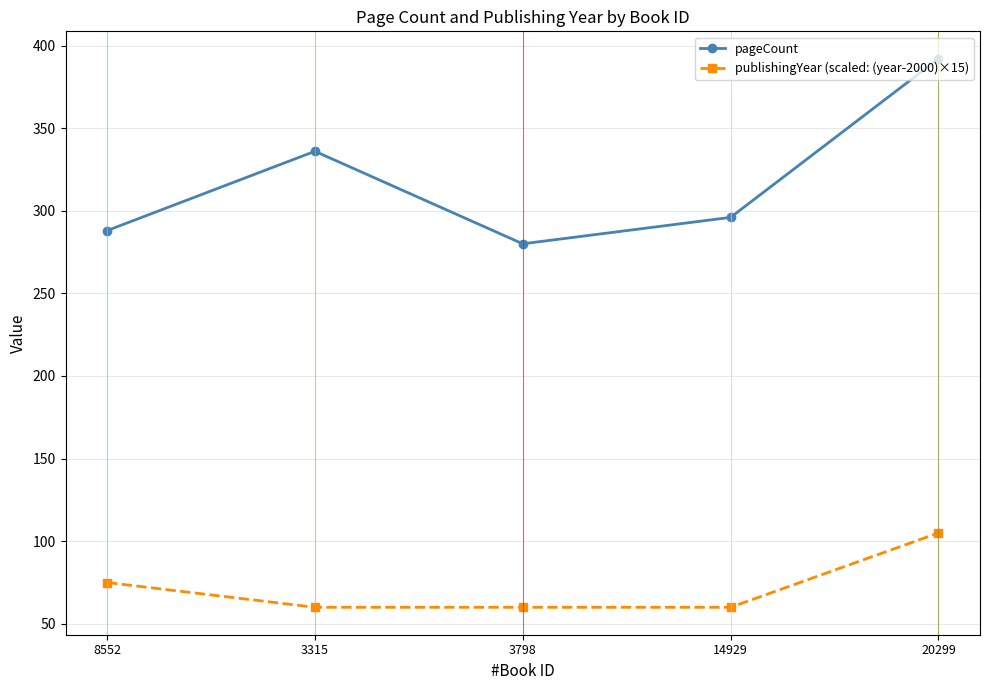

Reading left to right, extract all data points from this chart.

pageCount: 288	336	280	296	392
publishingYear (scaled: (year-2000)×15): 75	60	60	60	105